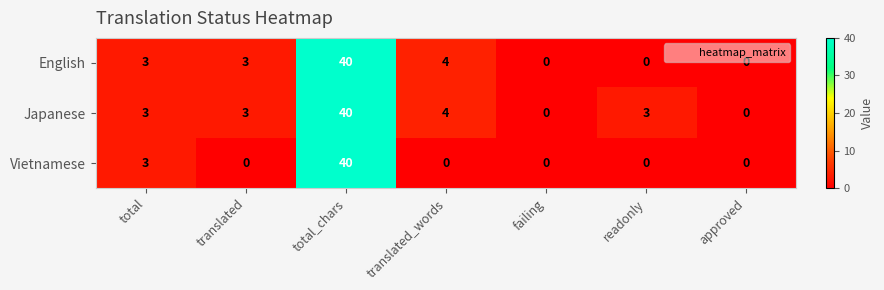

What is the total value across all series at total_chars?

120